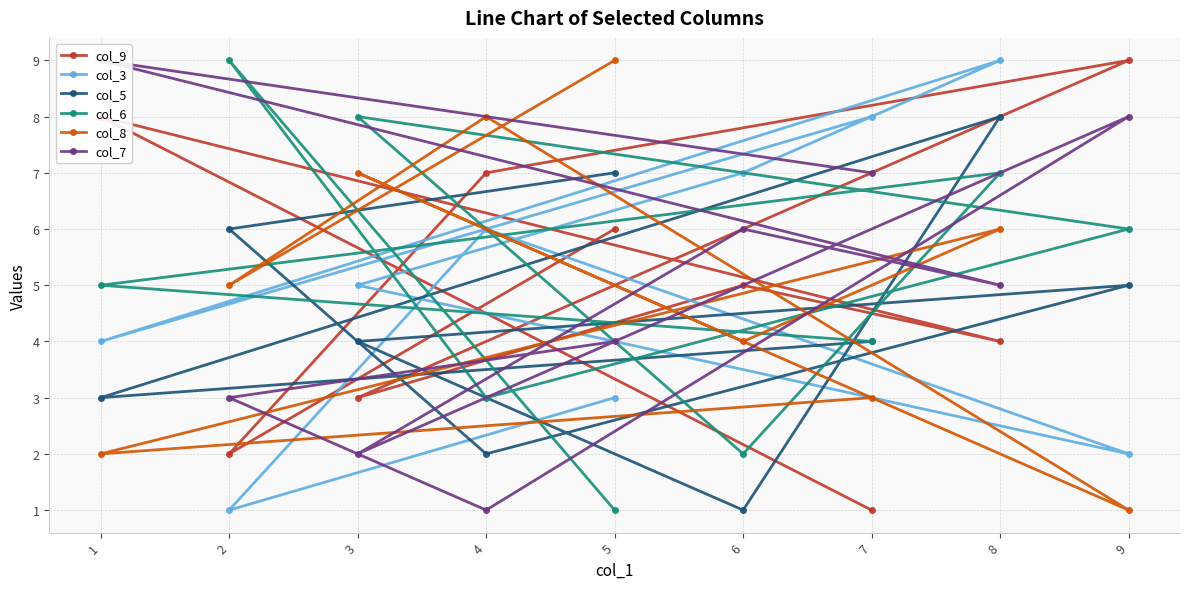

How many lines are shown in the chart?

6